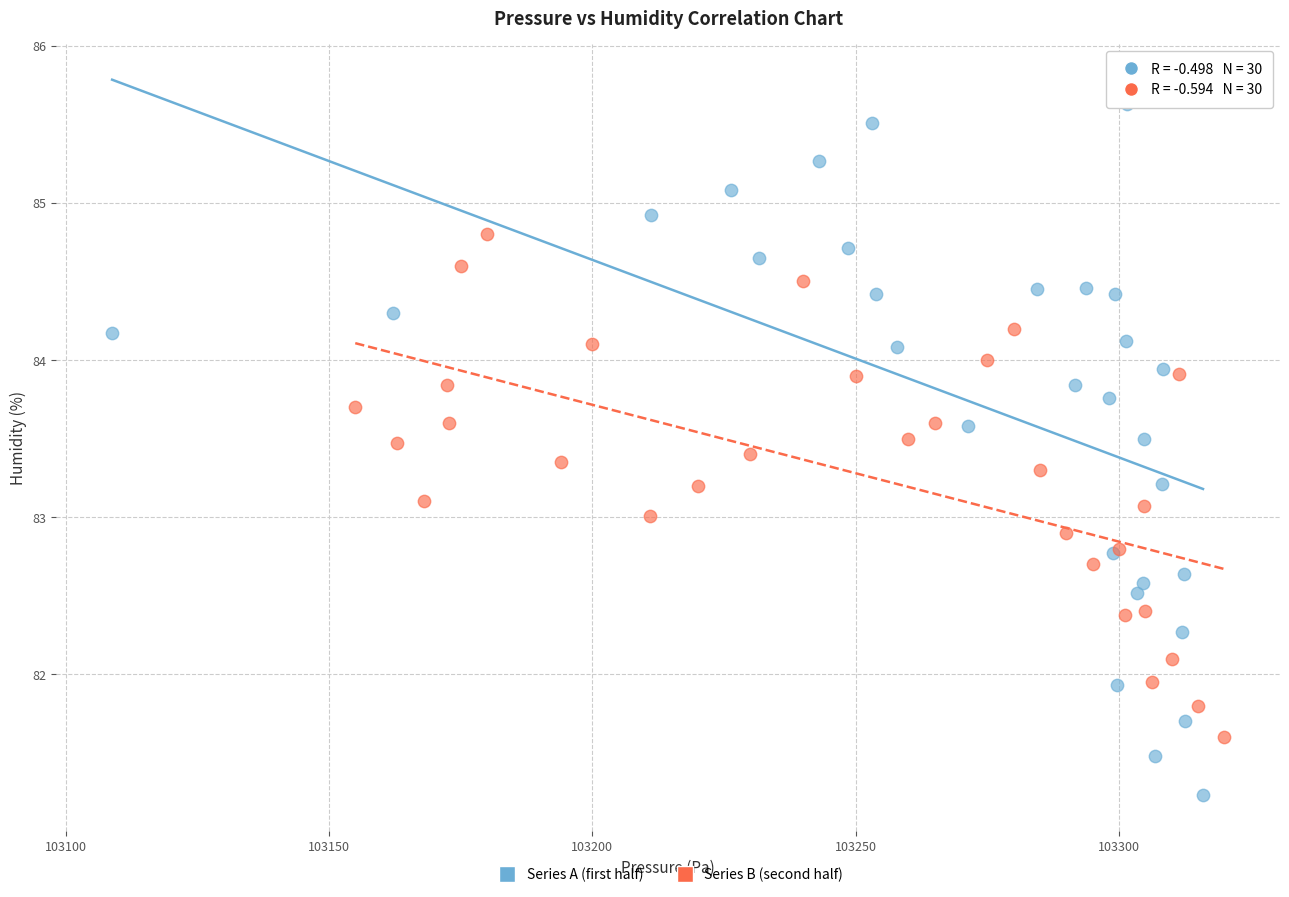

Which series has the largest Y range (max minus min)?

Series A (first half)